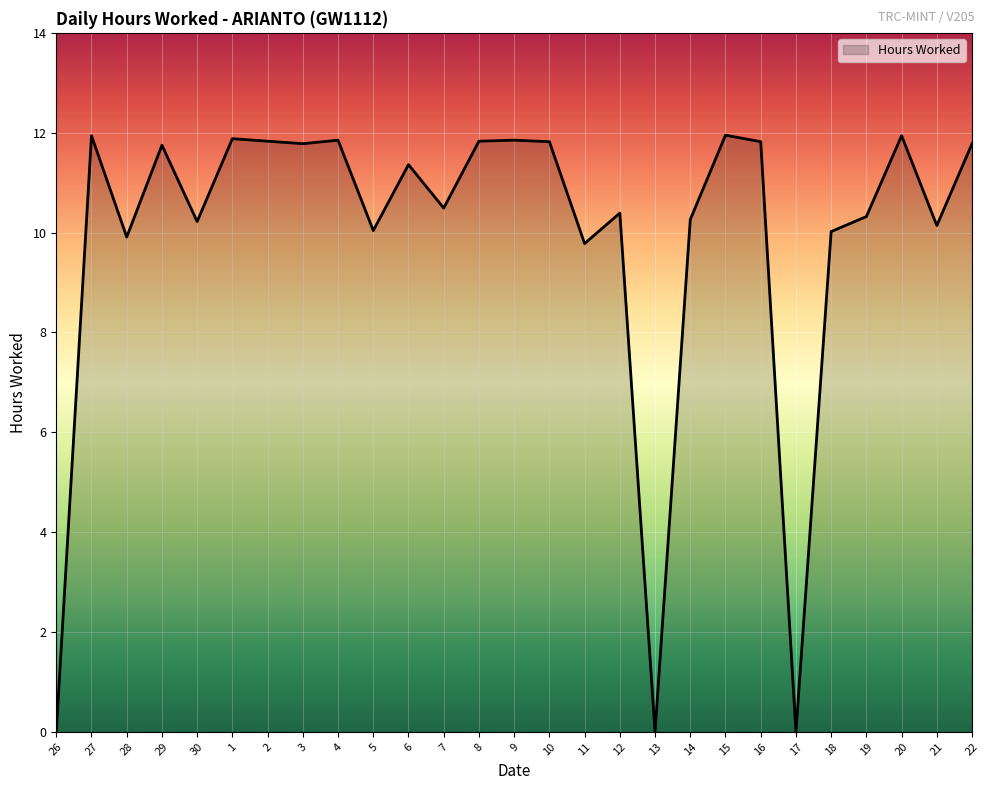

The chart shows a value of 11.8 at 16. True or false?

True